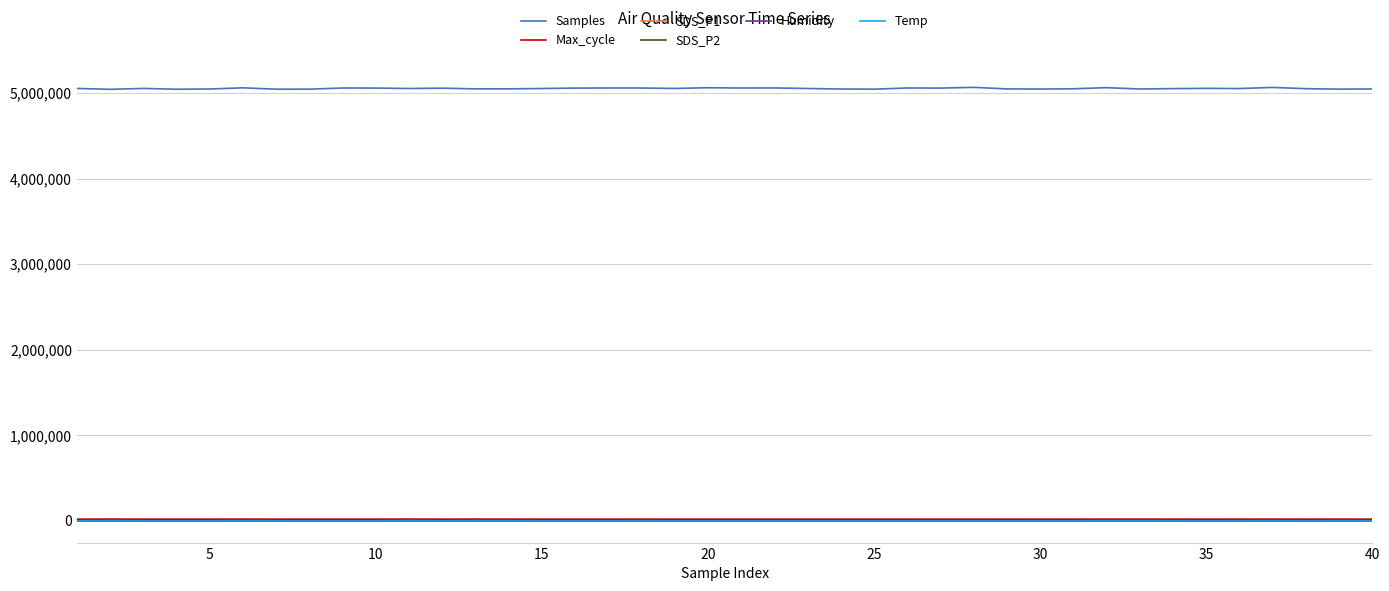

Which series has the largest range (max minus min)?

Samples